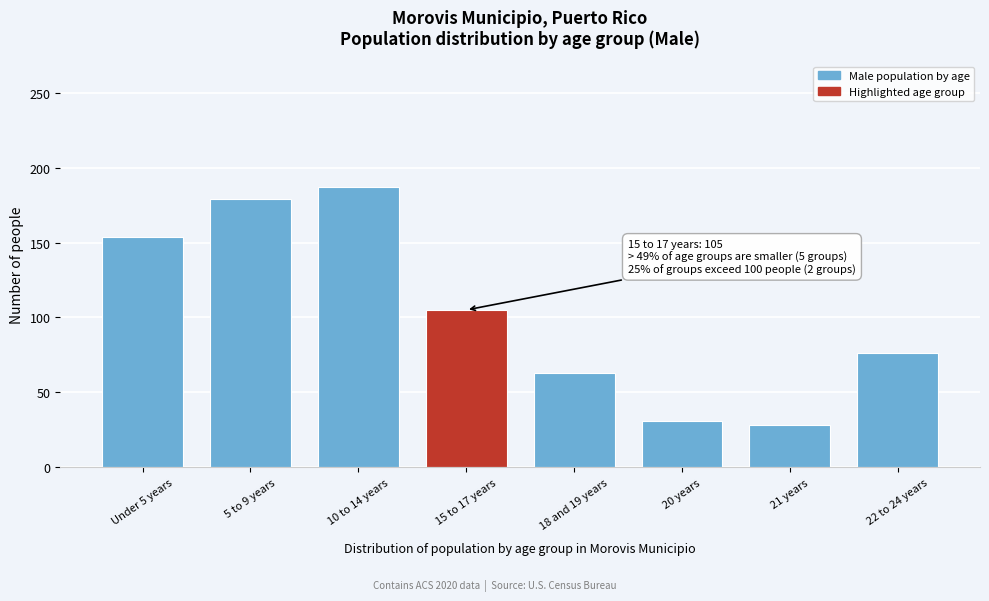

Reading right to left, what are all the values shown in this chart?

22 to 24 years=76	21 years=28	20 years=31	18 and 19 years=63	15 to 17 years=105	10 to 14 years=187	5 to 9 years=179	Under 5 years=154